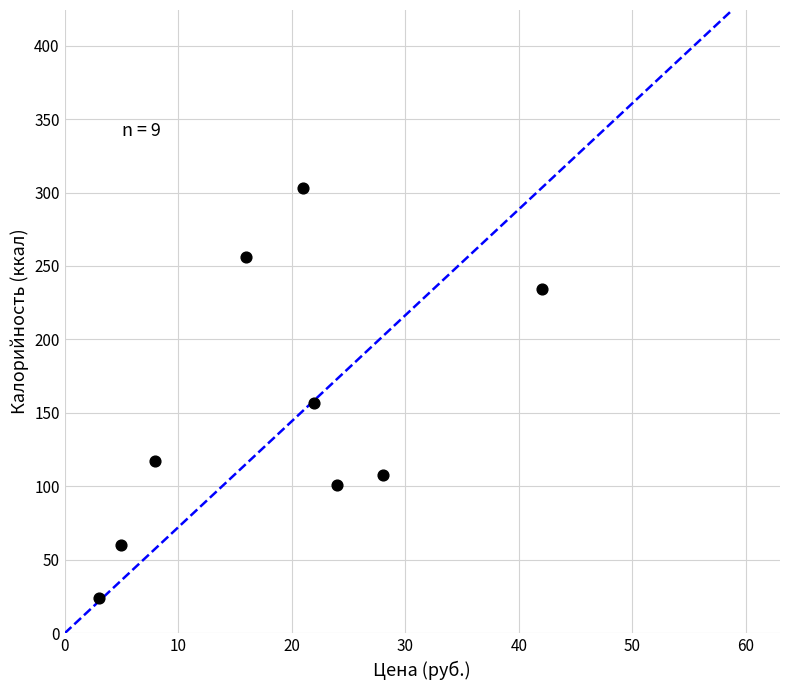

What is the range of X values (max minus min)?

39.0